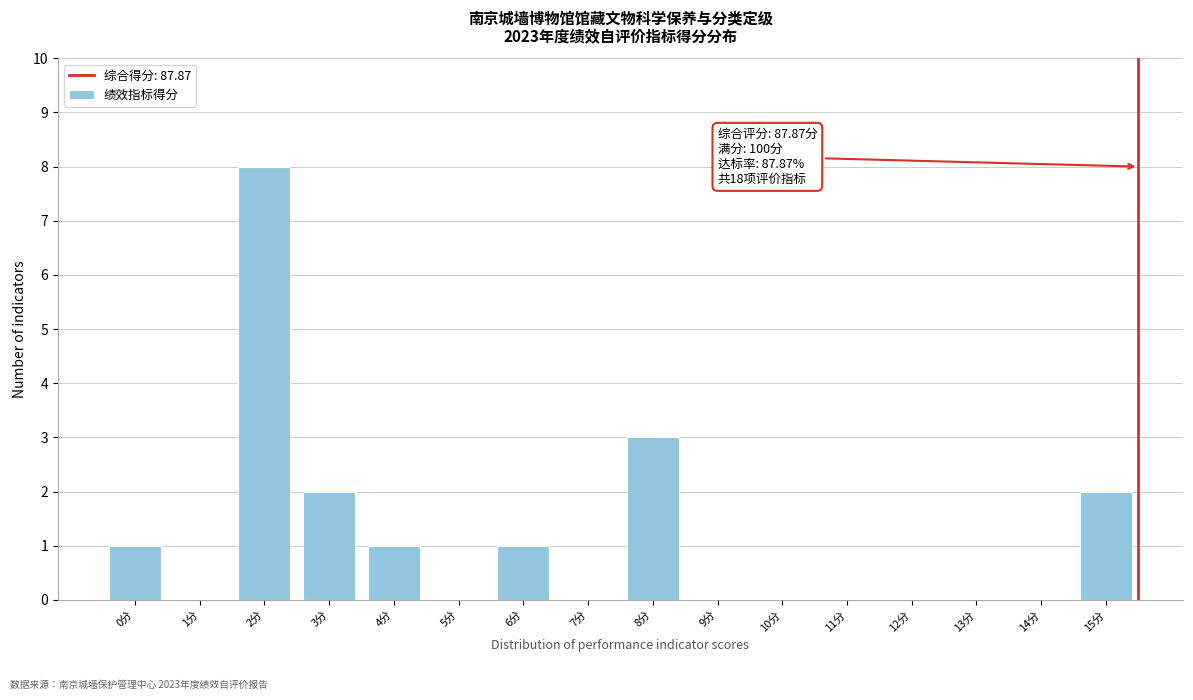

Reading right to left, extract all data points from this chart.

15分=2	14分=0	13分=0	12分=0	11分=0	10分=0	9分=0	8分=3	7分=0	6分=1	5分=0	4分=1	3分=2	2分=8	1分=0	0分=1